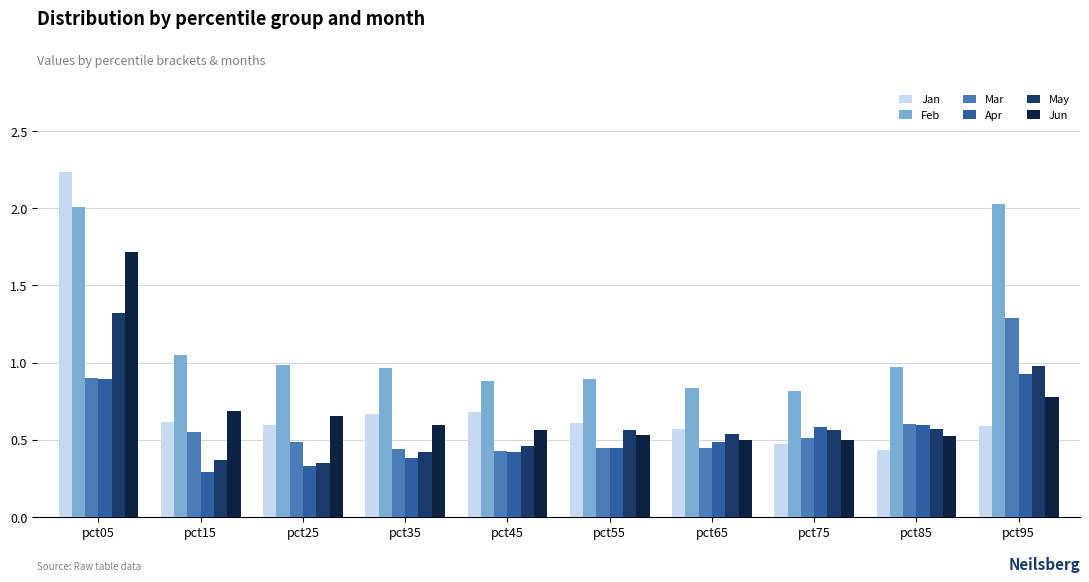

Read the Mar value at pct95.

1.3